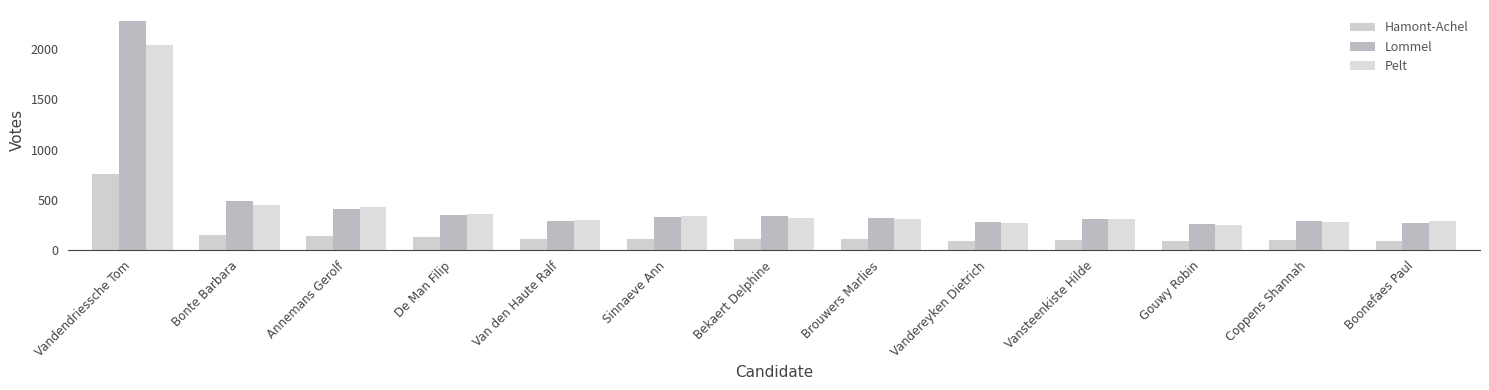

What is the difference between the maximum and minimum values in the Hamont-Achel series?

661